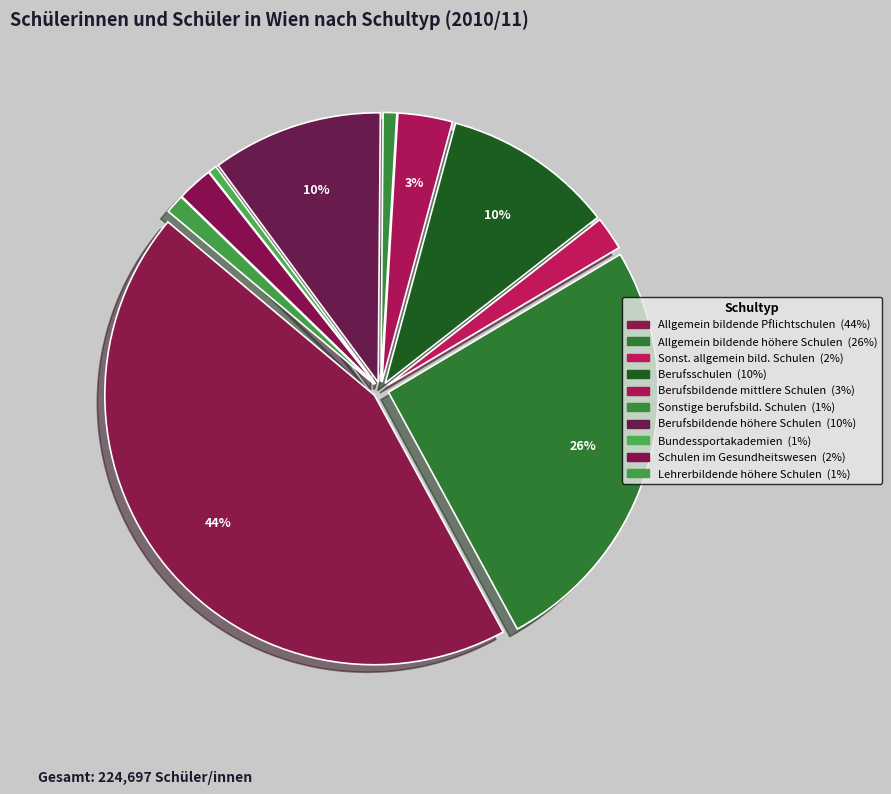

To the nearest percent, what portion does Bundessportakademien represent?

1%